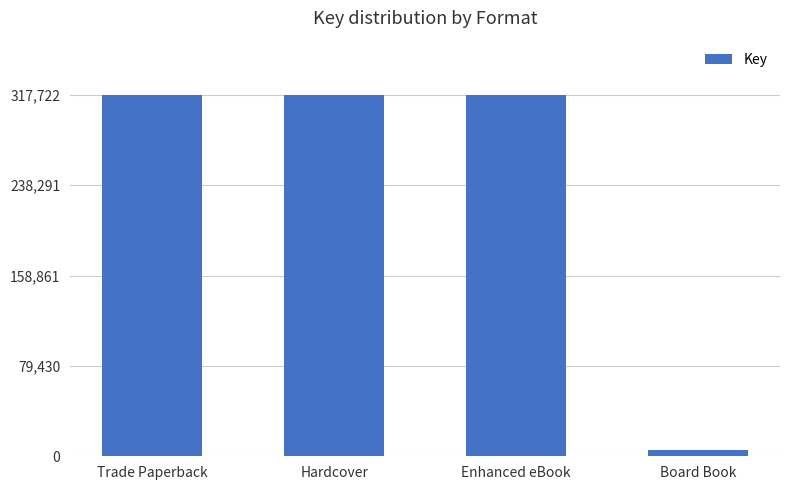

Does the chart contain any negative values?

No